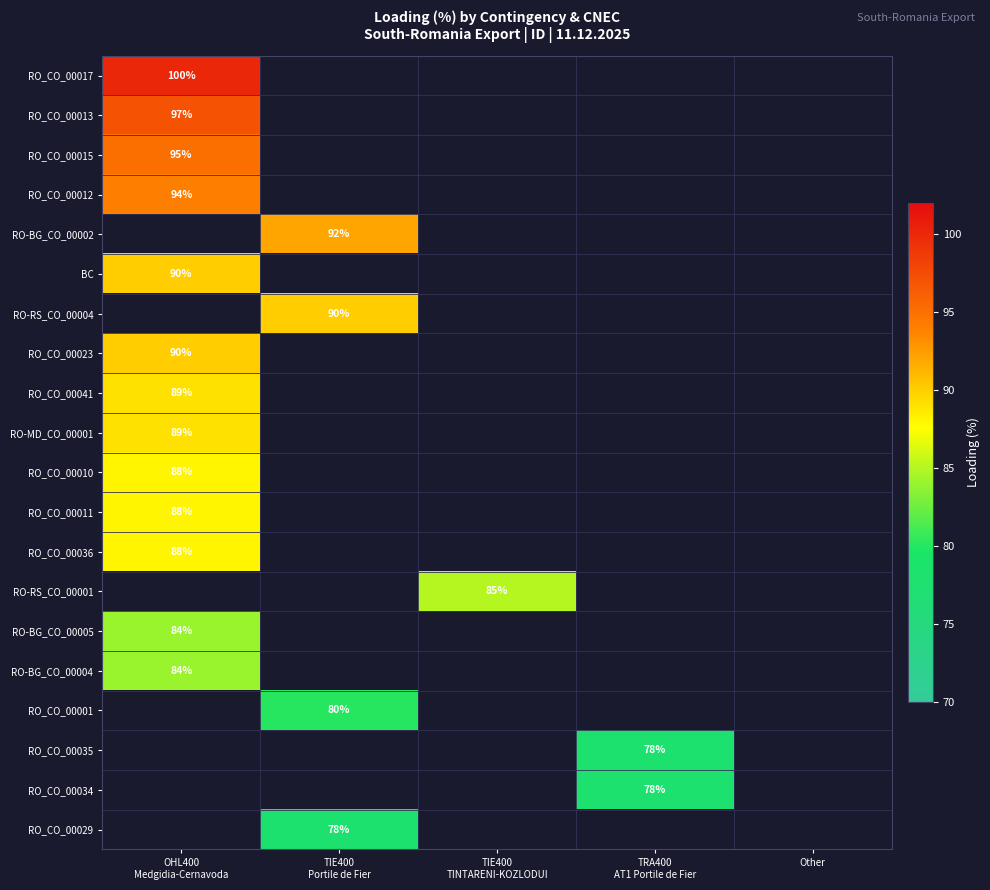

What is the highest value of the RO_CO_00012 series?

94